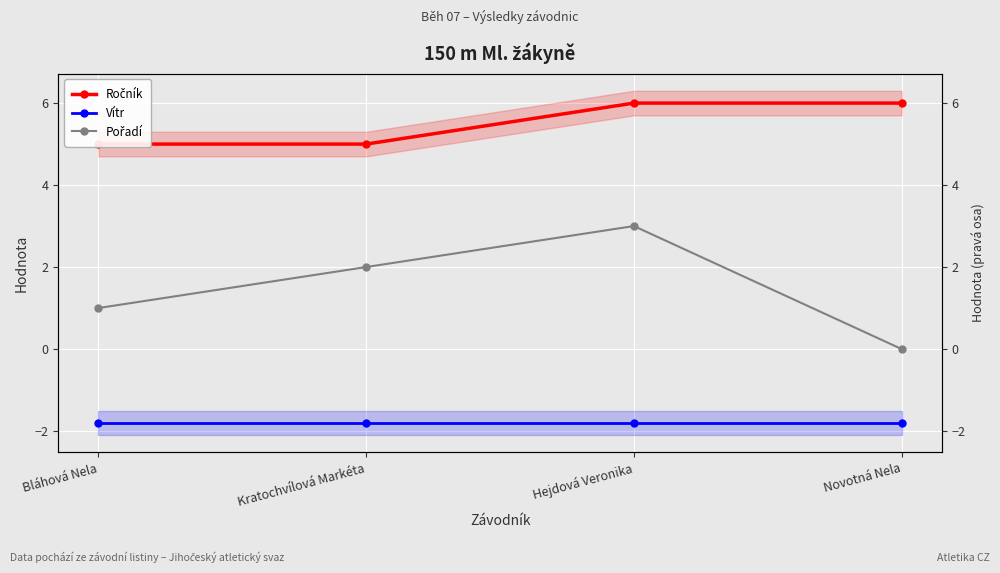

True or false: Ročník and Vítr cross at least once.

False